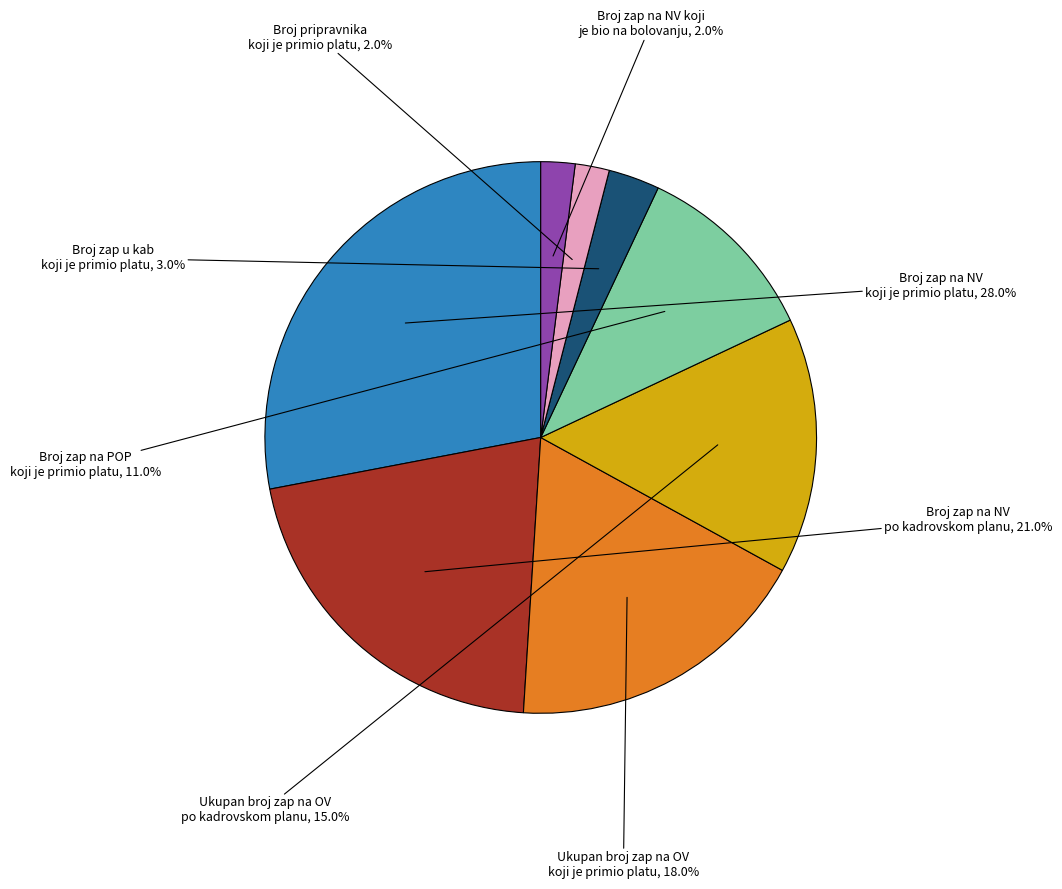

Is there a majority slice in this chart?

No